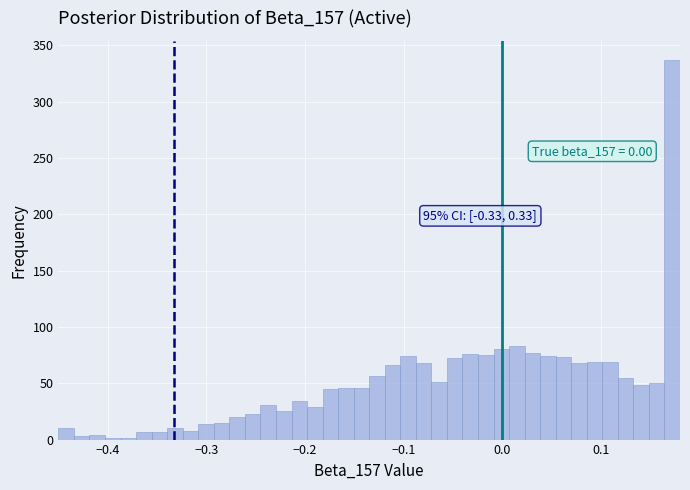

Around what value on the x-axis is the tallest bar? Give the approximate position of its centre, as read against the axis.

0.17